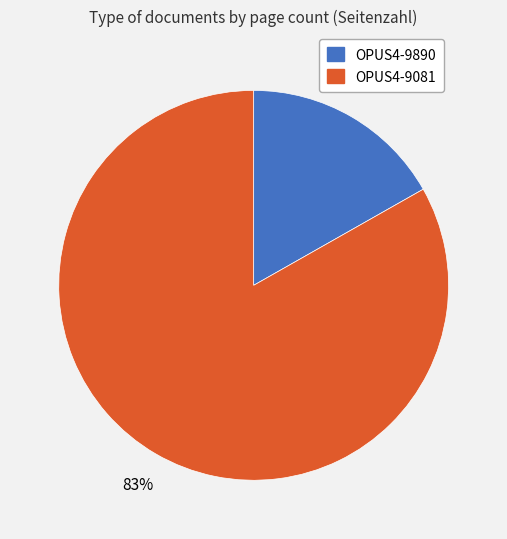

Is the sum of OPUS4-9890 and OPUS4-9081 greater than half?

Yes